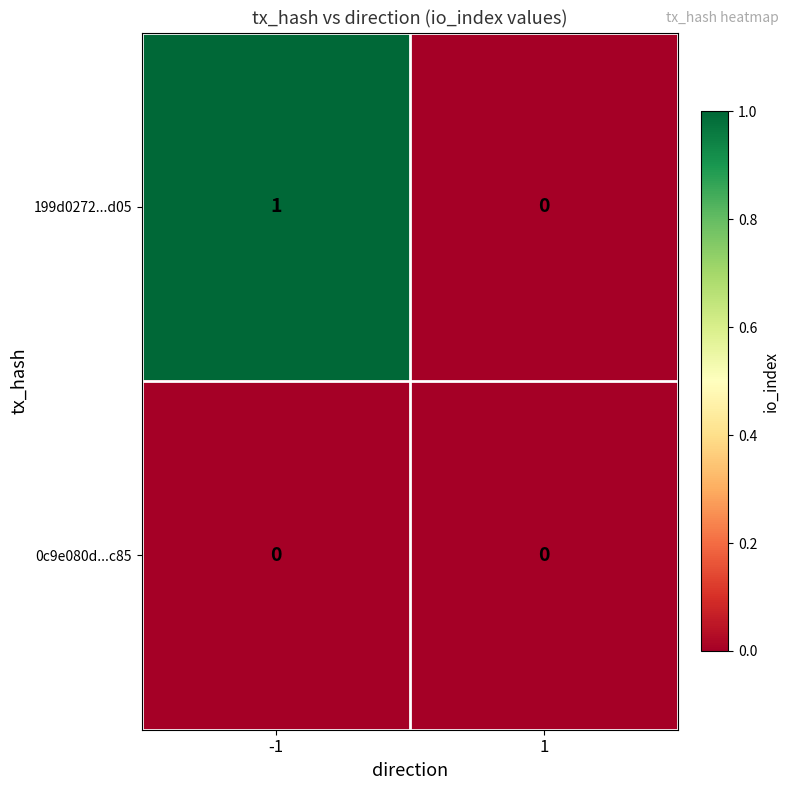

Reading left to right, transcribe all the data shown in this chart.

199d0272...d05: -1=1	1=0
0c9e080d...c85: -1=0	1=0